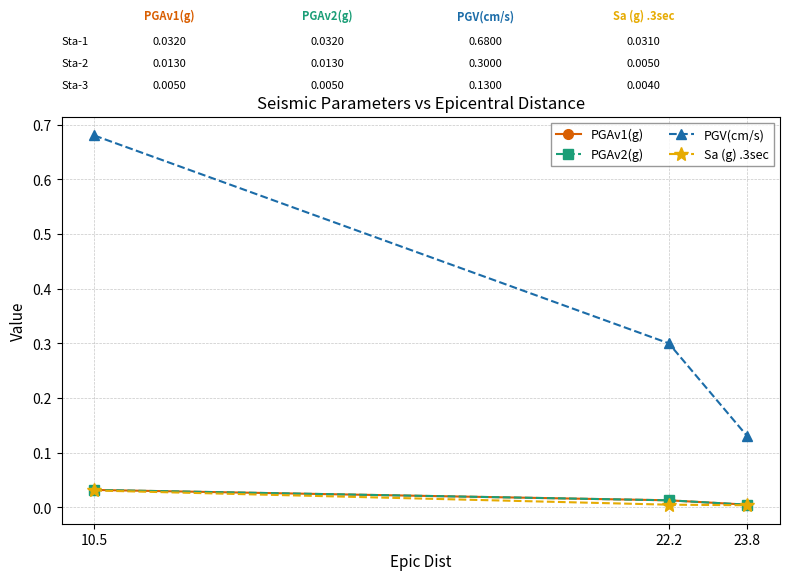

Does the chart have visible grid lines?

Yes